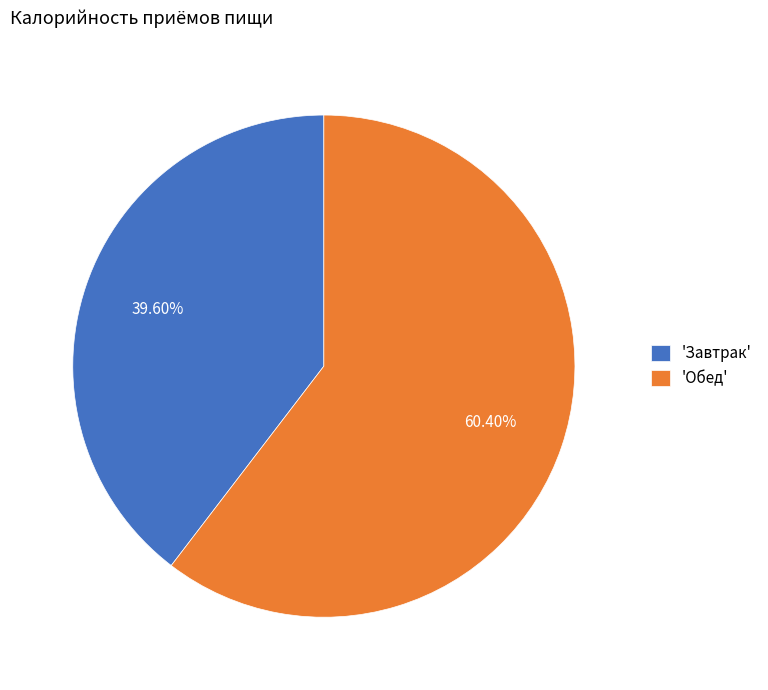

What is the ratio of the value at 'Завтрак' to the value at 'Обед'?

0.7